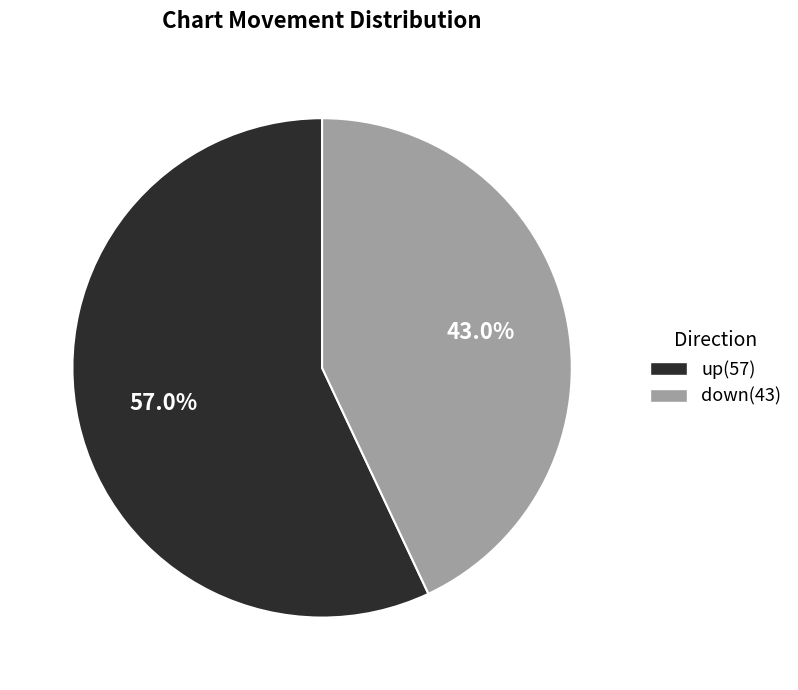

Which has a higher value, down or up?

up